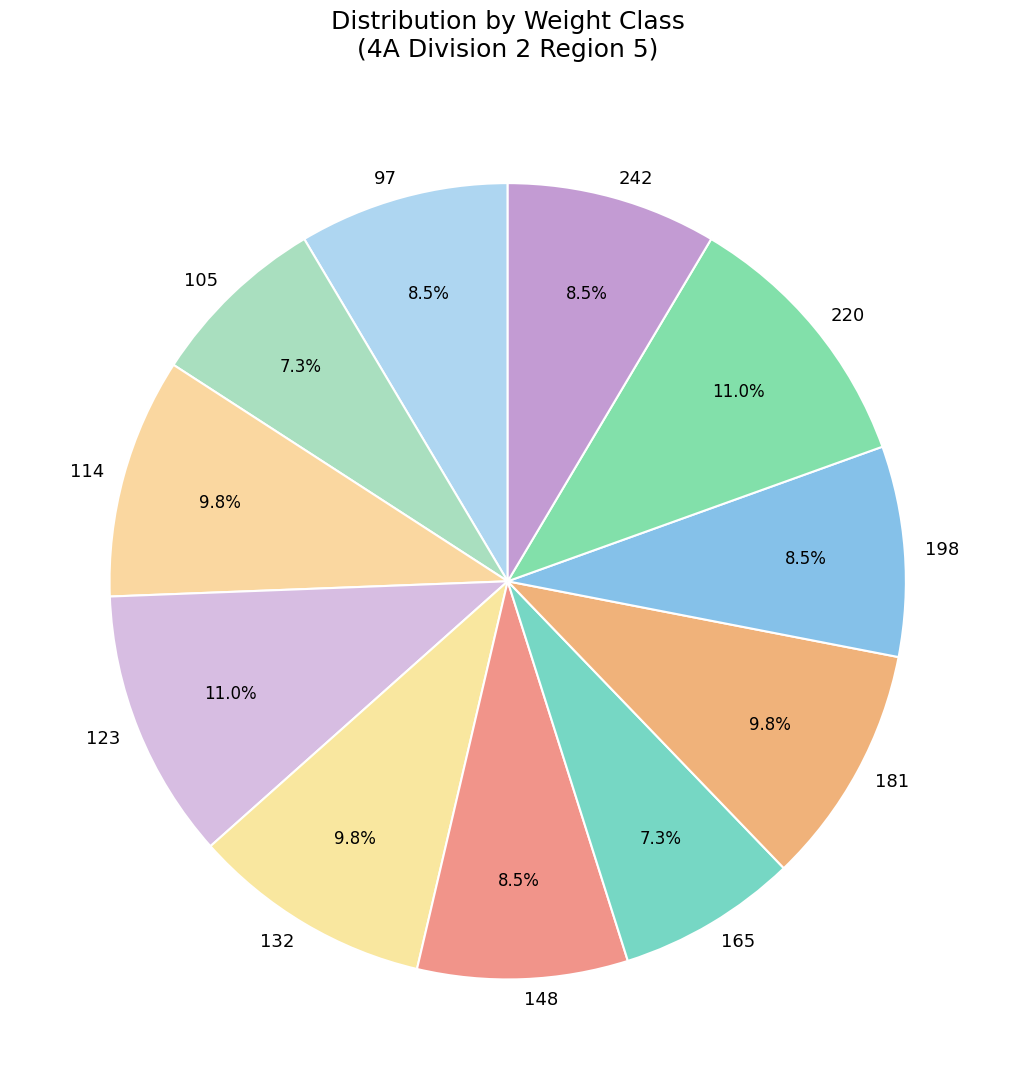

Count the number of slices in the pie.

11